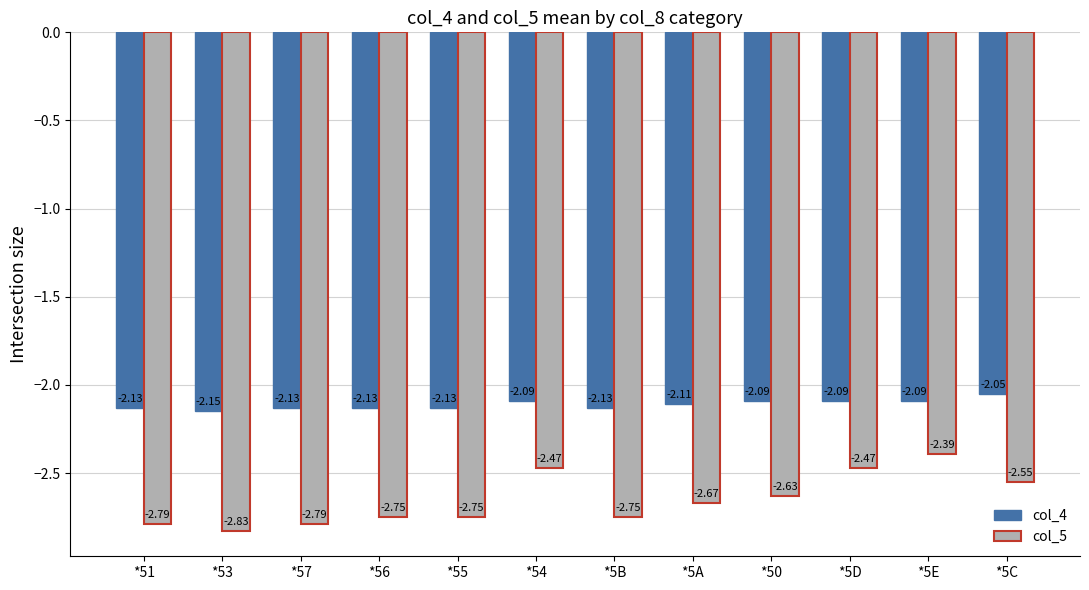

What is the label of the 8th bar from the right?

*55